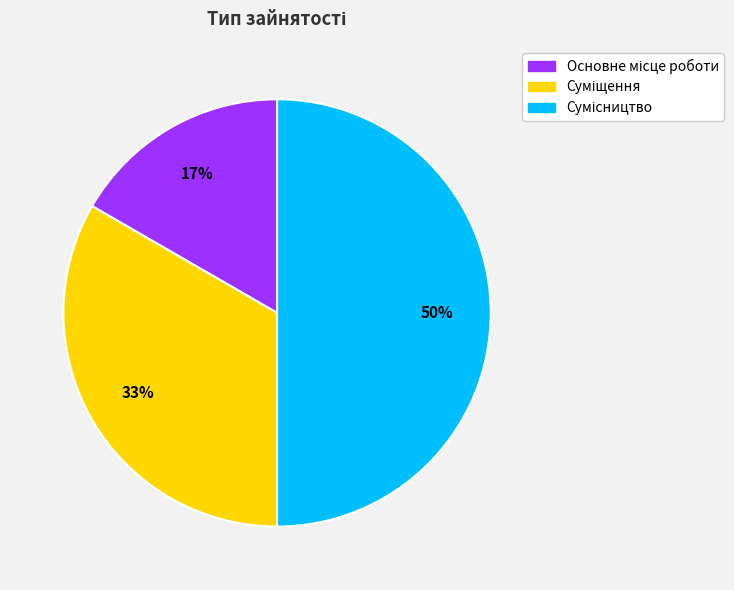

To the nearest percent, what is the average slice percentage?

33%